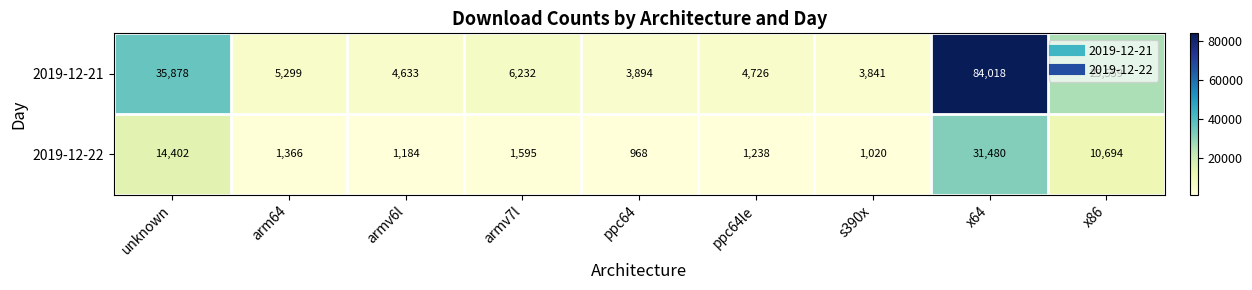

What is the smallest value displayed?

968